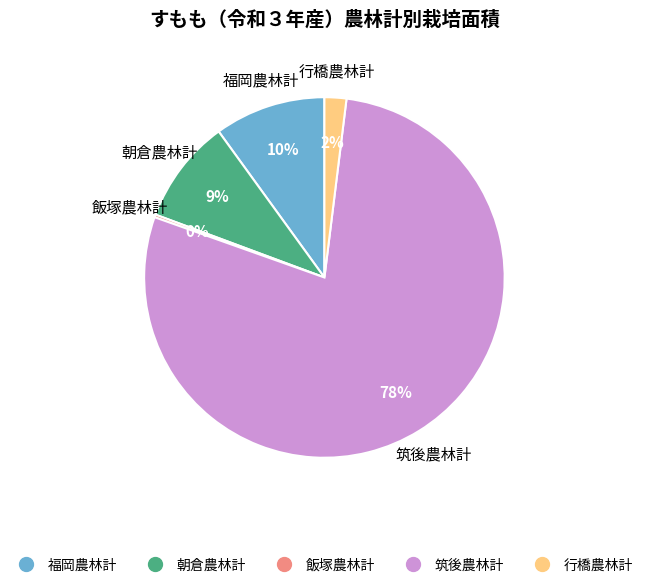

Is the sum of 福岡農林計 and 朝倉農林計 greater than half?

No